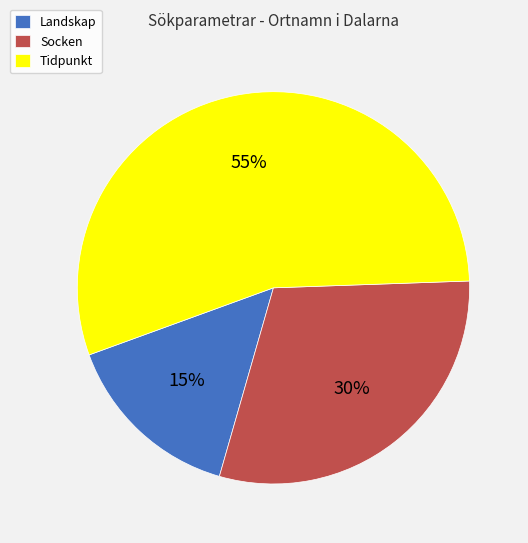

How many slices are in this pie chart?

3